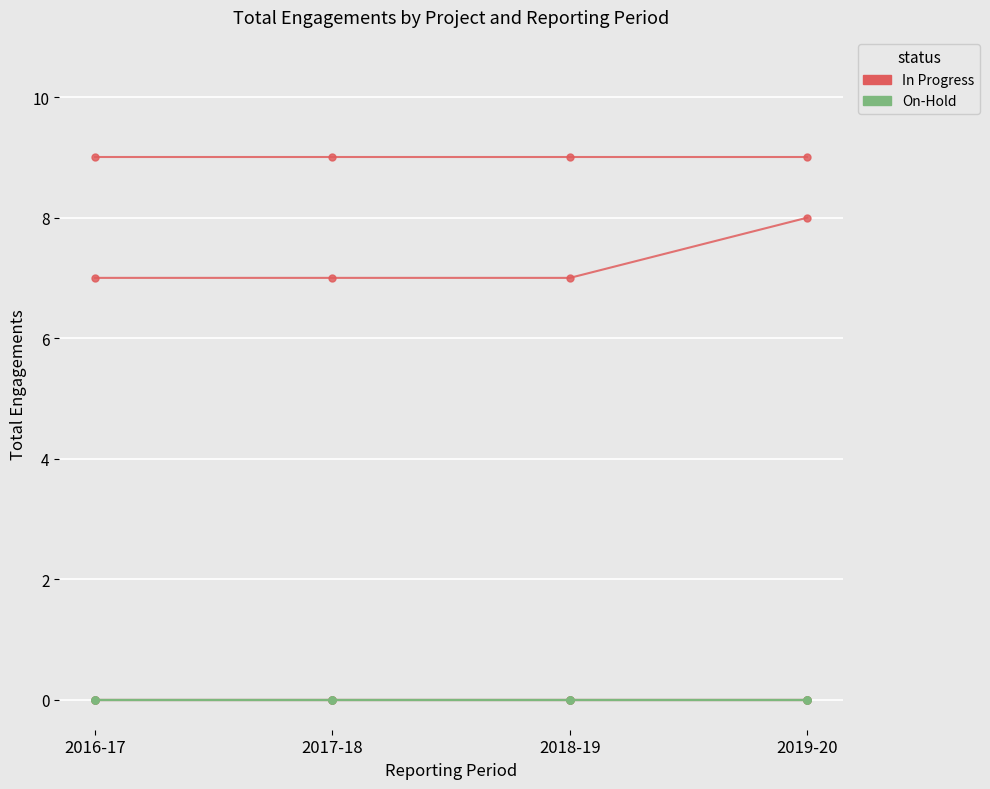

Which series has the largest total across all categories?

In Progress